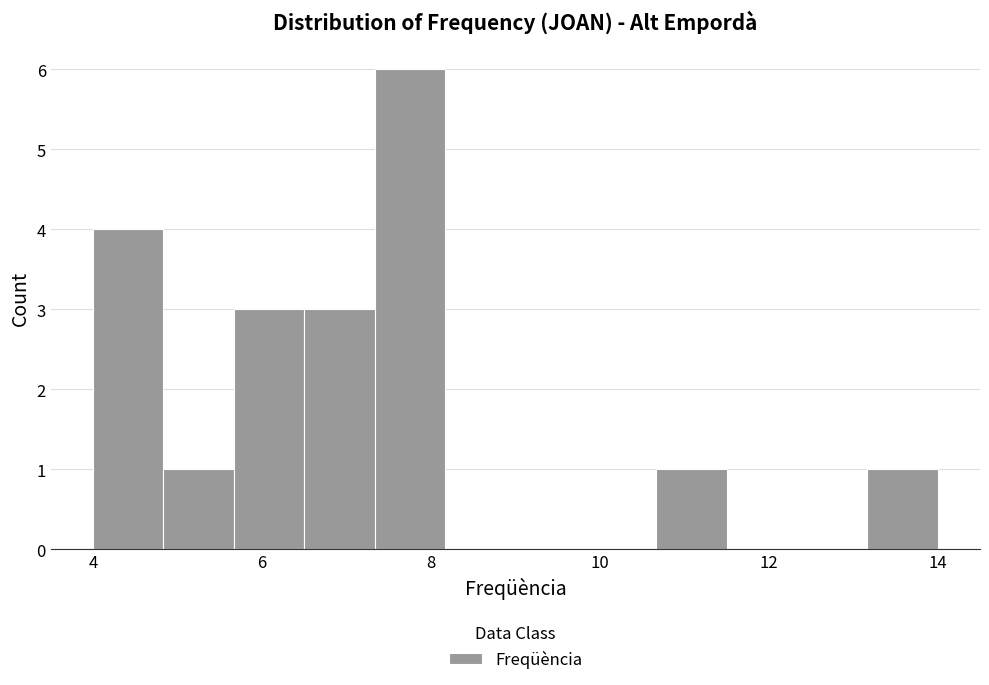

Which range on the x-axis has the tallest bar?

7.4 to 8.2